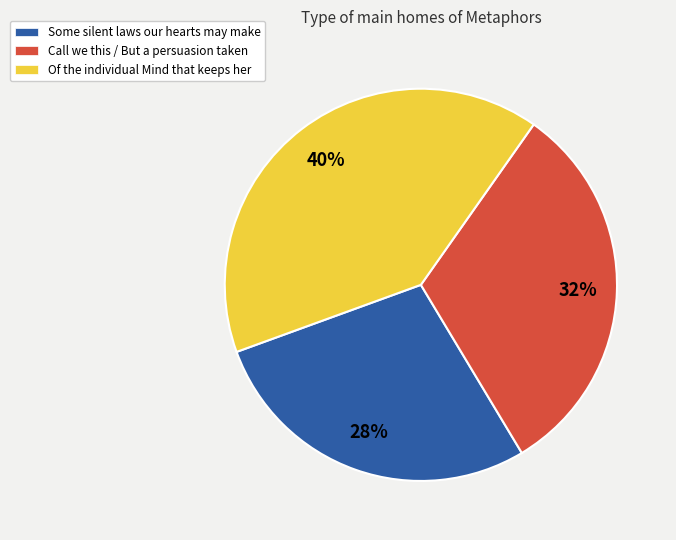

Between Call we this / But a persuasion taken and Some silent laws our hearts may make, which is larger?

Call we this / But a persuasion taken